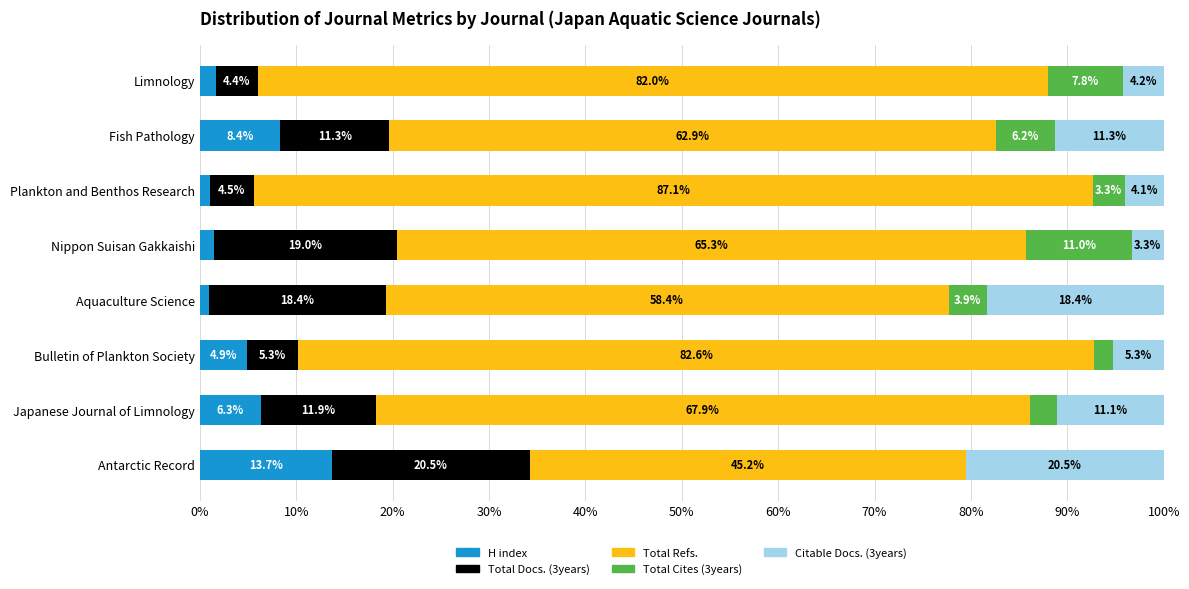

What is the maximum value for H index?

13.7